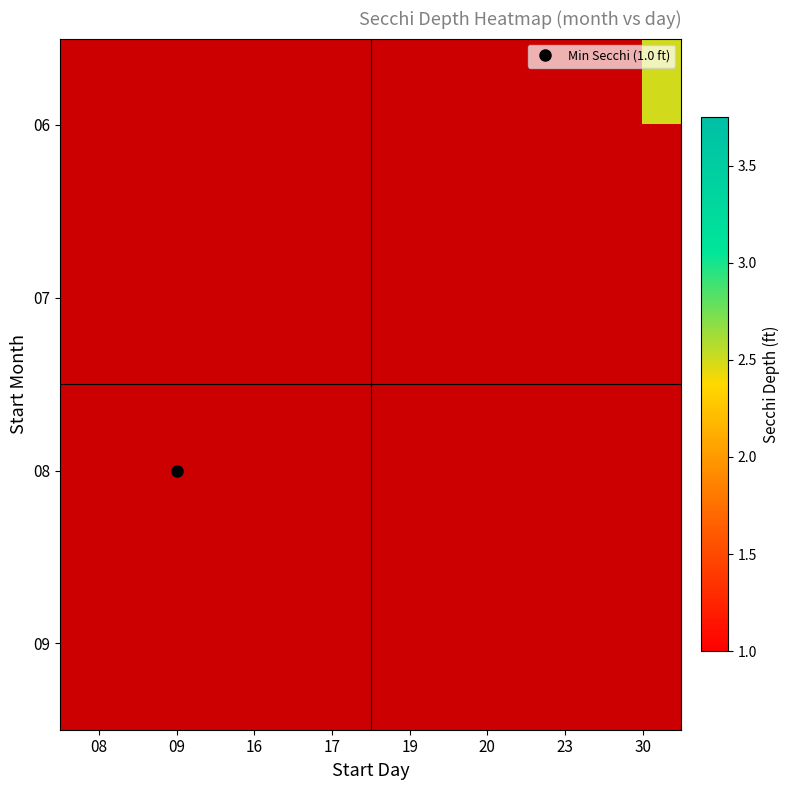

Rank the series at 08 from highest to lowest value.

06, 07, 08, 09